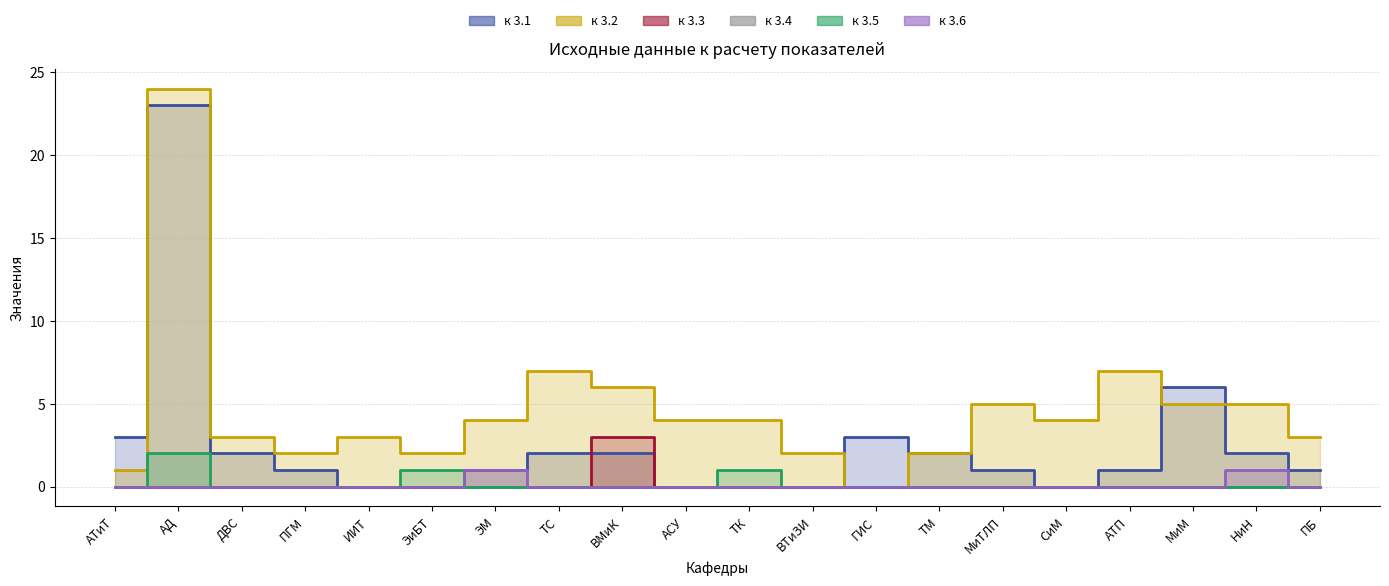

At which category does к 3.5 reach its first local peak?

АД